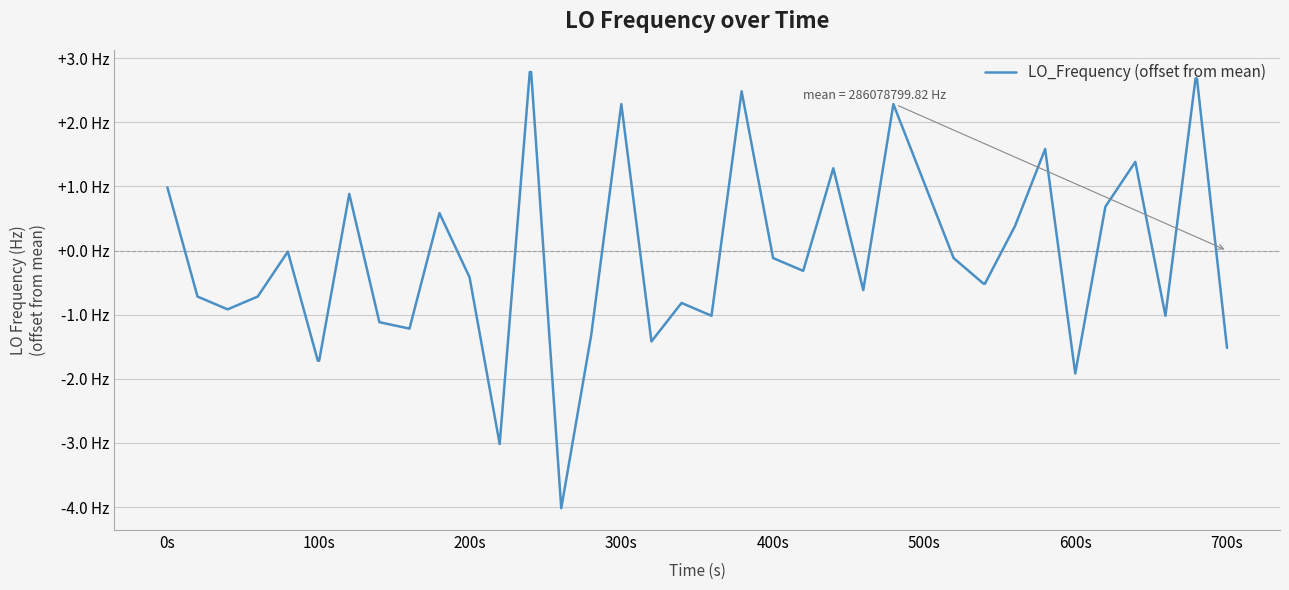

Does the chart display data point markers on the line(s)?

No